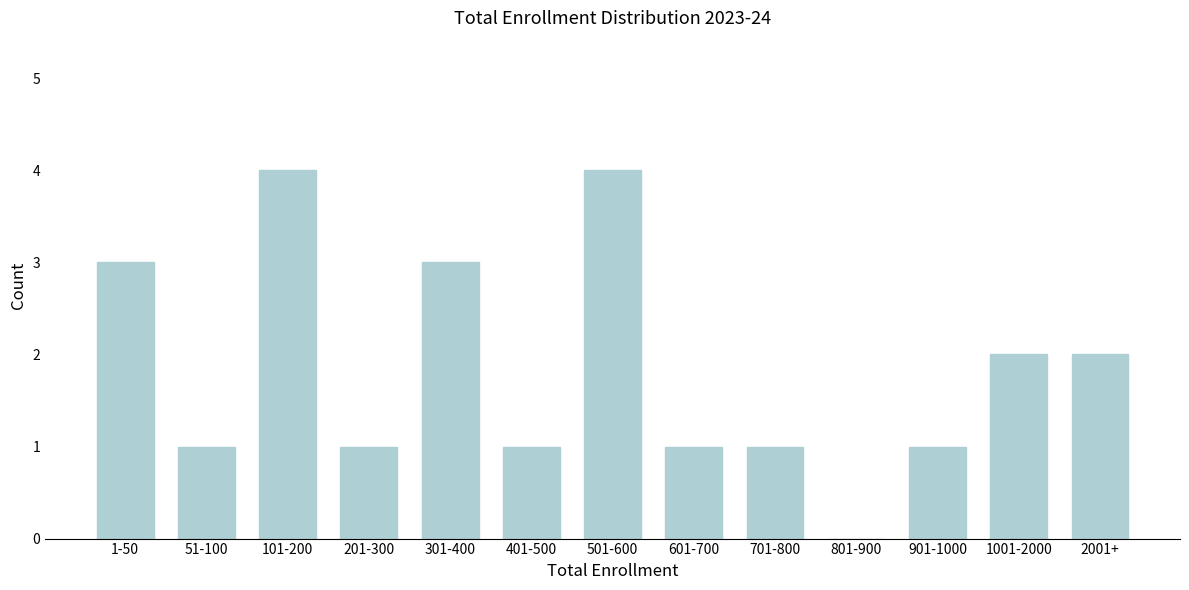

Reading left to right, what are all the values shown in this chart?

1-50=3	51-100=1	101-200=4	201-300=1	301-400=3	401-500=1	501-600=4	601-700=1	701-800=1	801-900=0	901-1000=1	1001-2000=2	2001+=2